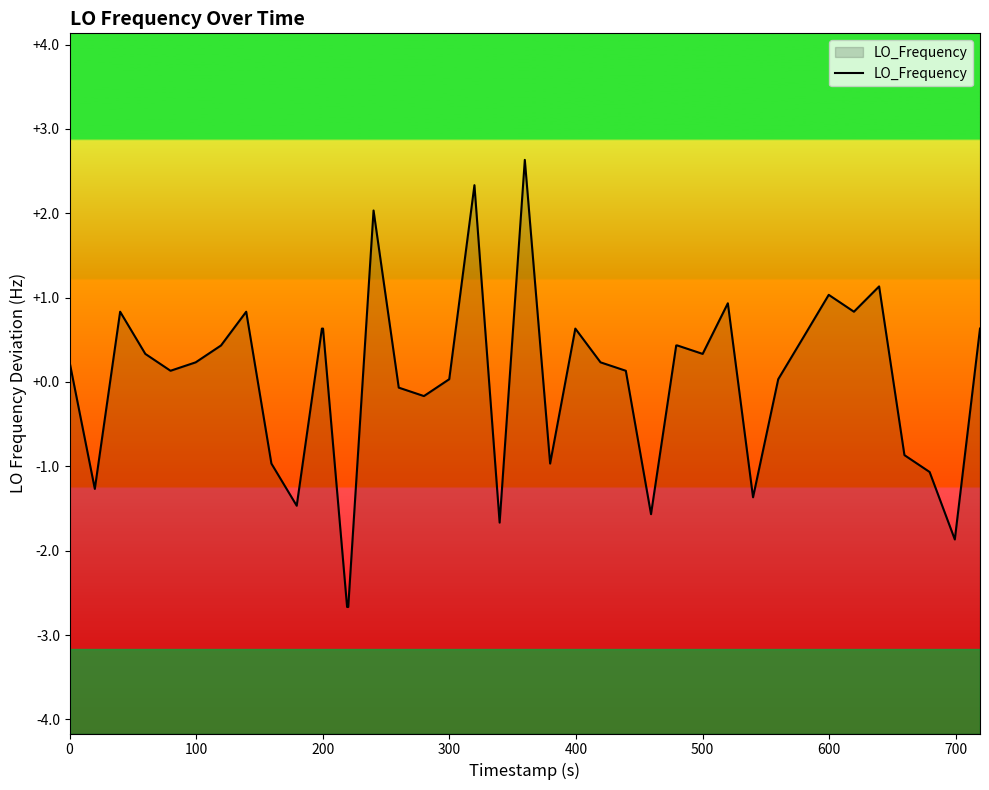

True or false: the data shows -0.1 at 15.

False